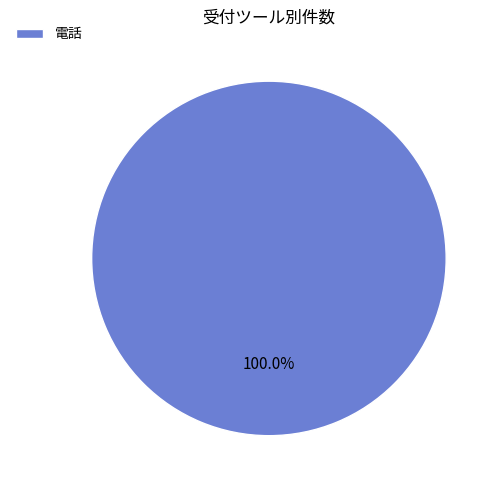

What is the majority slice?

電話